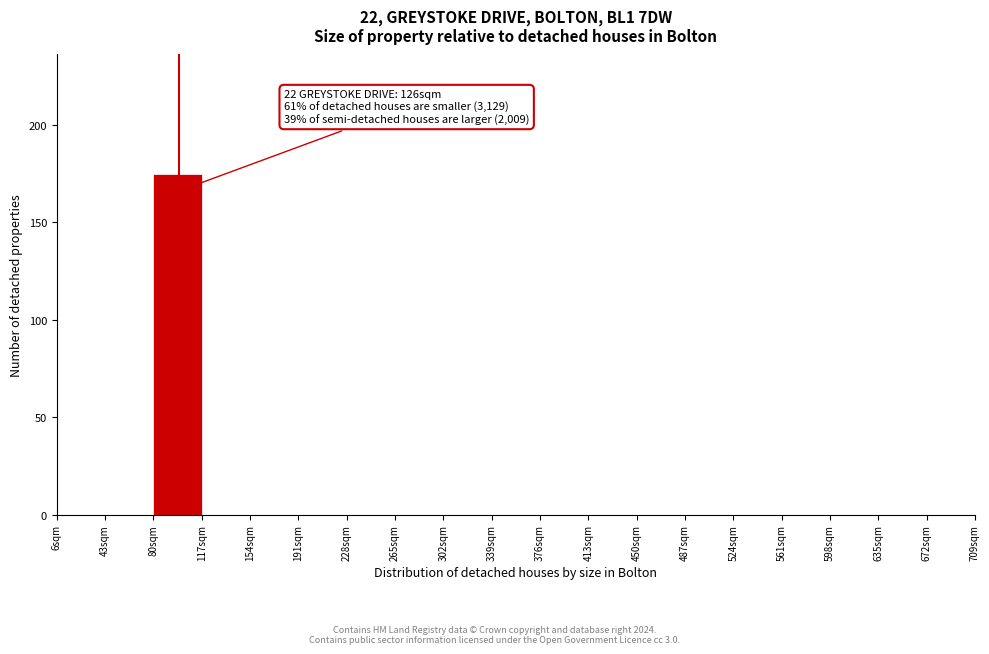

Which range on the x-axis has the tallest bar?

80 to 117